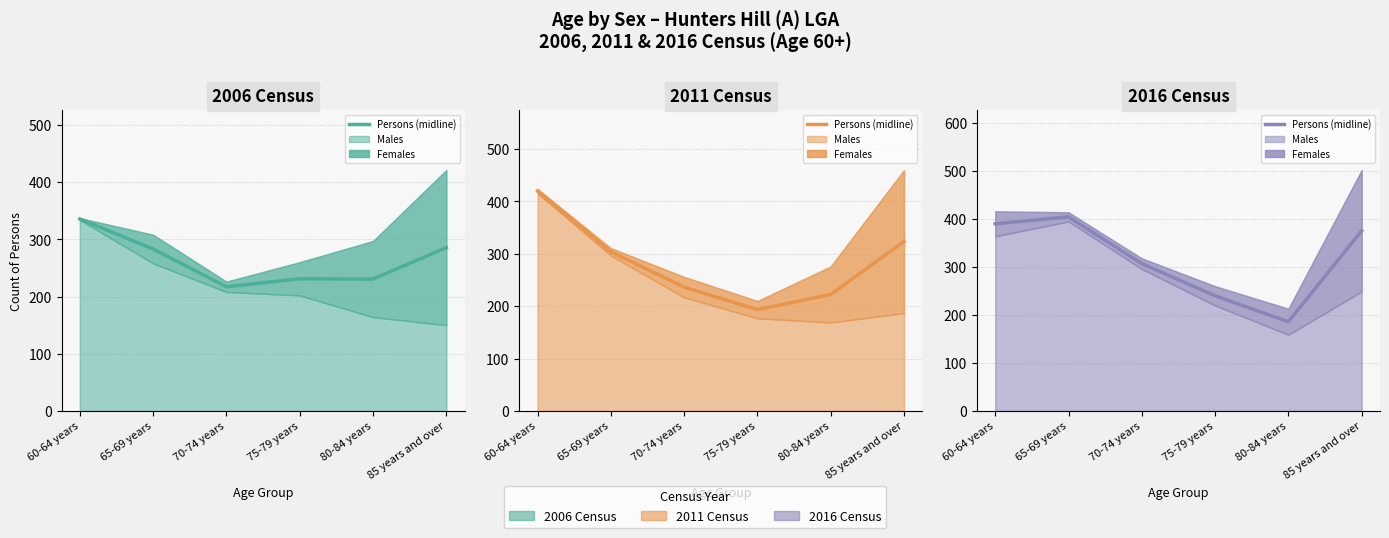

What is the total value across all series at 70-74 years?

760.5